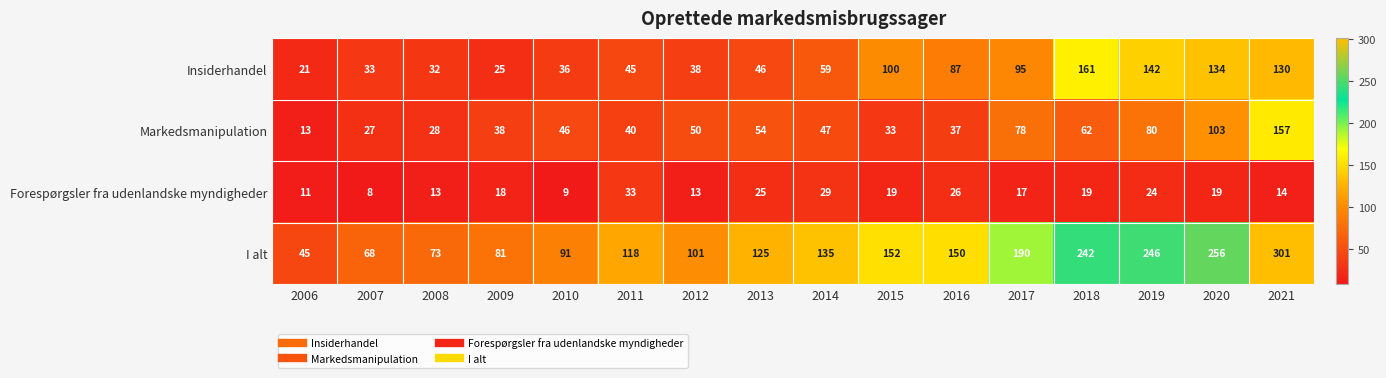

What is the spread (max minus min) of values at 2016?

124